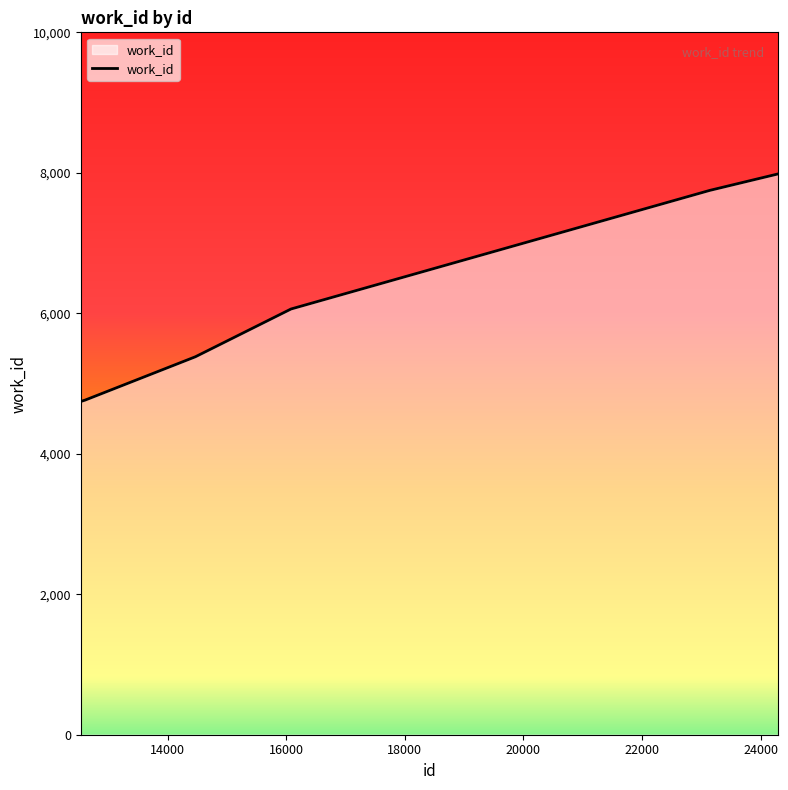

What is the difference between the maximum and minimum values?

3240